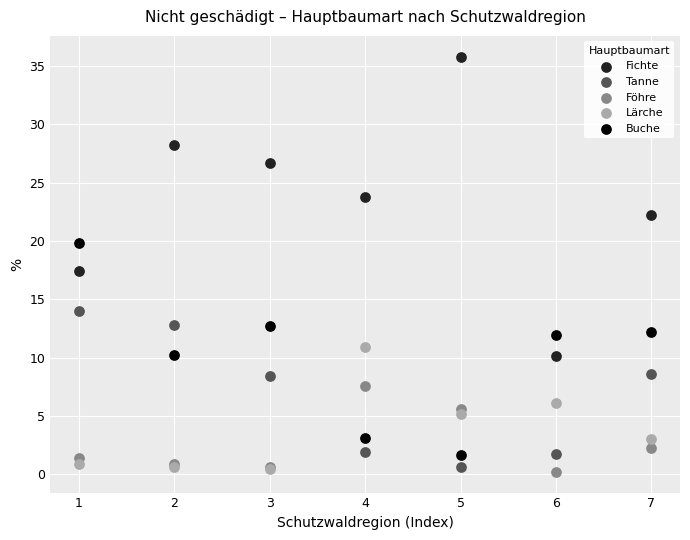

Across all series, what Y value is closest to 18?

17.4